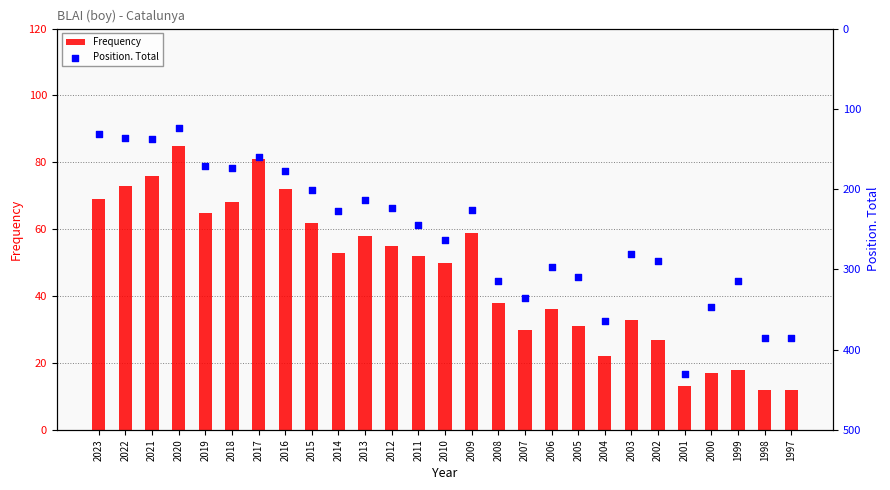

At how many categories does at least one series exceed 152?

23